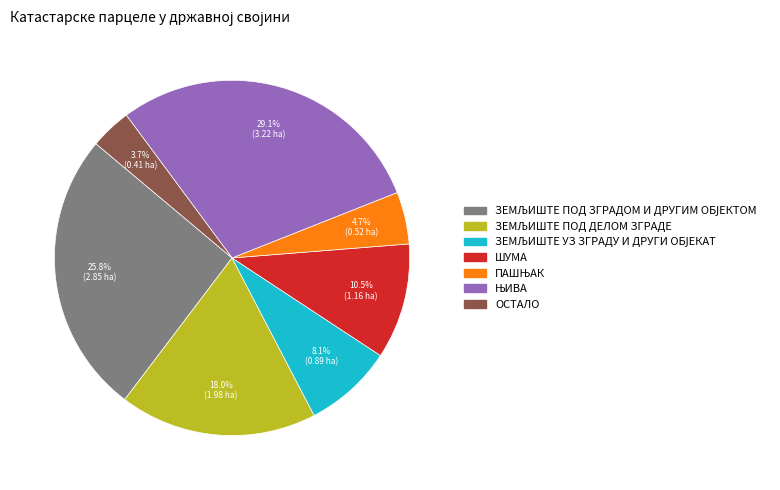

Which slice is the smallest?

ОСТАЛО